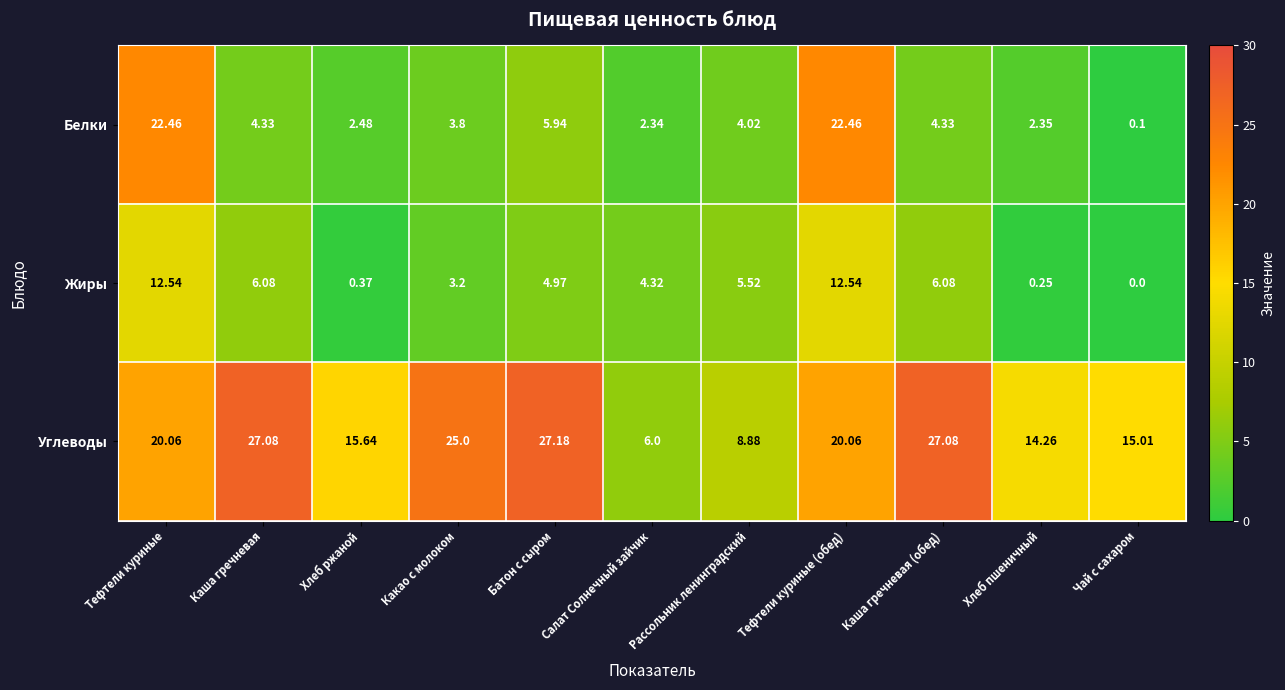

How many data points does each series have?

11